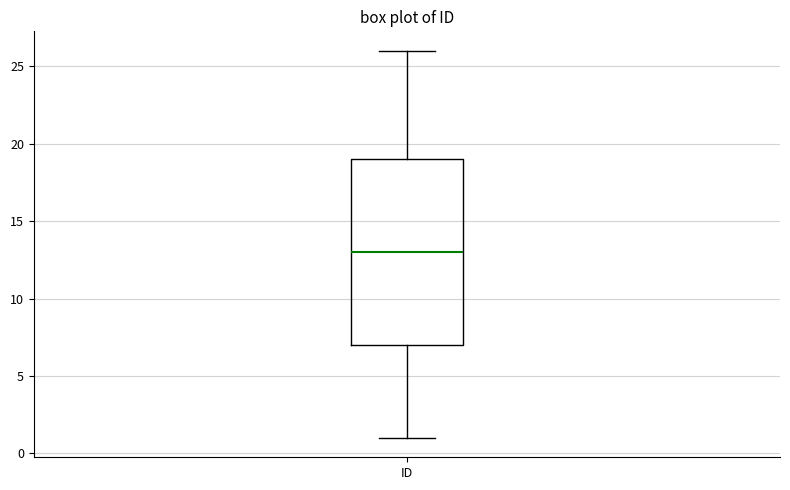

Where does the upper whisker of the box for ID end on the y-axis? The values are not printed on the chart, so give them approximately, as read against the axis.

26